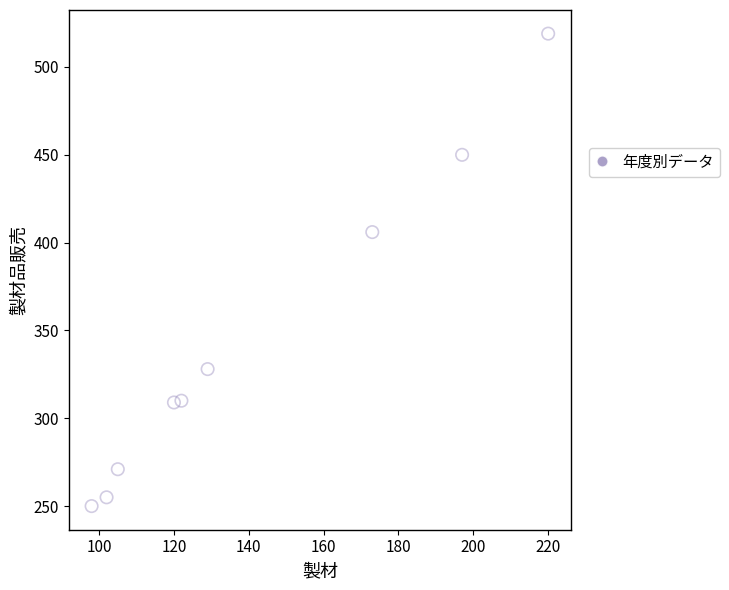

What is the average Y value?

344